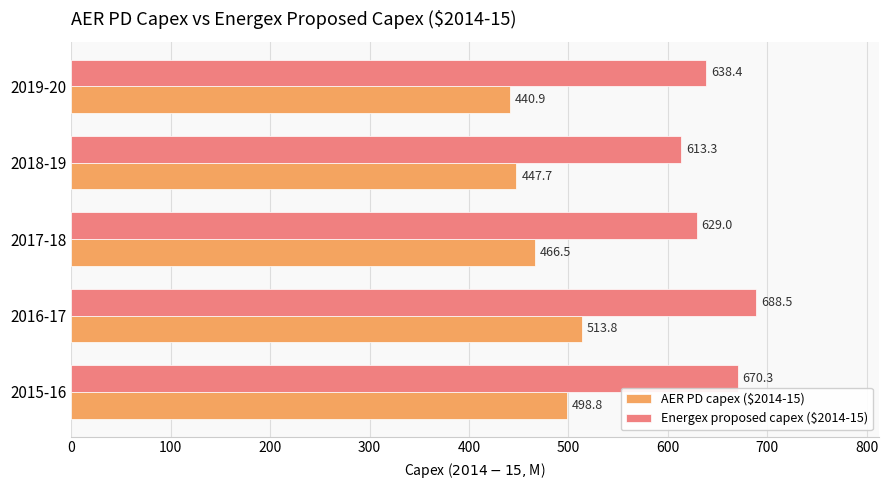

What value does the Energex proposed capex ($2014-15) series have at 2016-17?

688.5